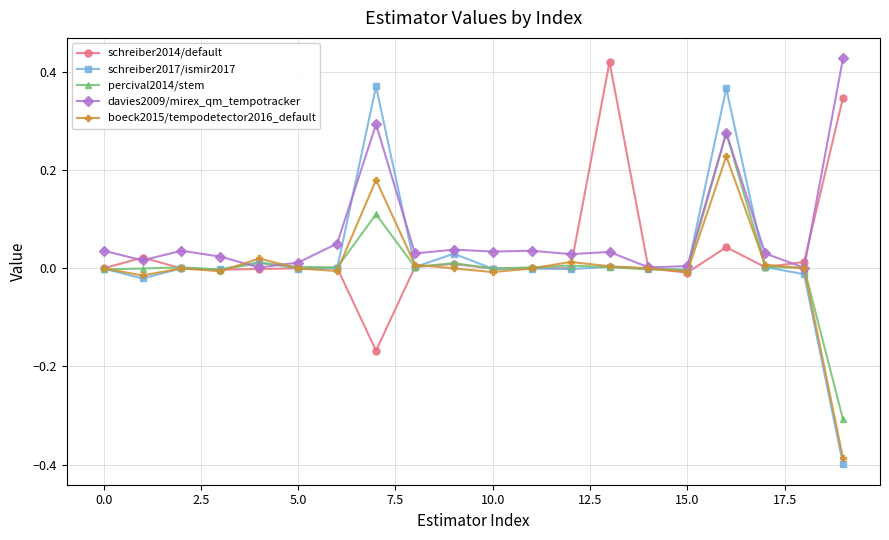

Which series has the widest spread of values?

schreiber2017/ismir2017